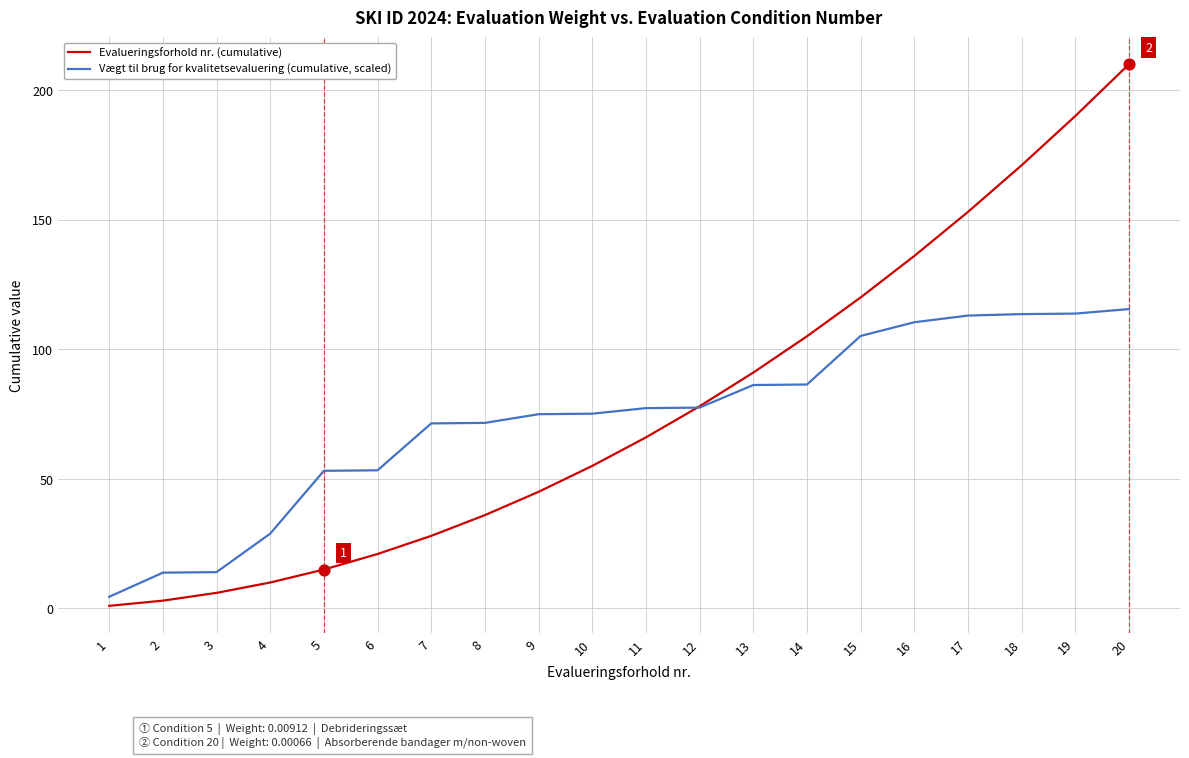

What are all the series names shown in the legend?

Evalueringsforhold nr. (cumulative), Vægt til brug for kvalitetsevaluering (cumulative, scaled)